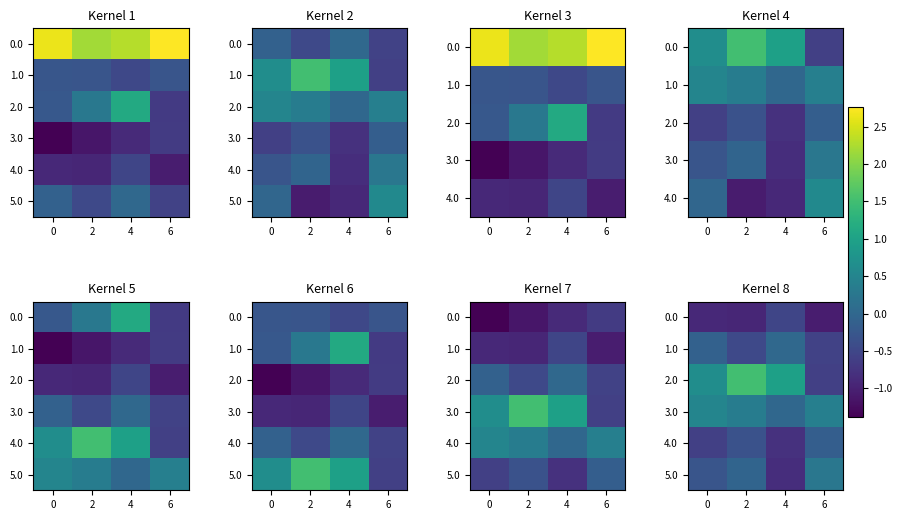

What is the sum of all 1.0 values?

-1.1